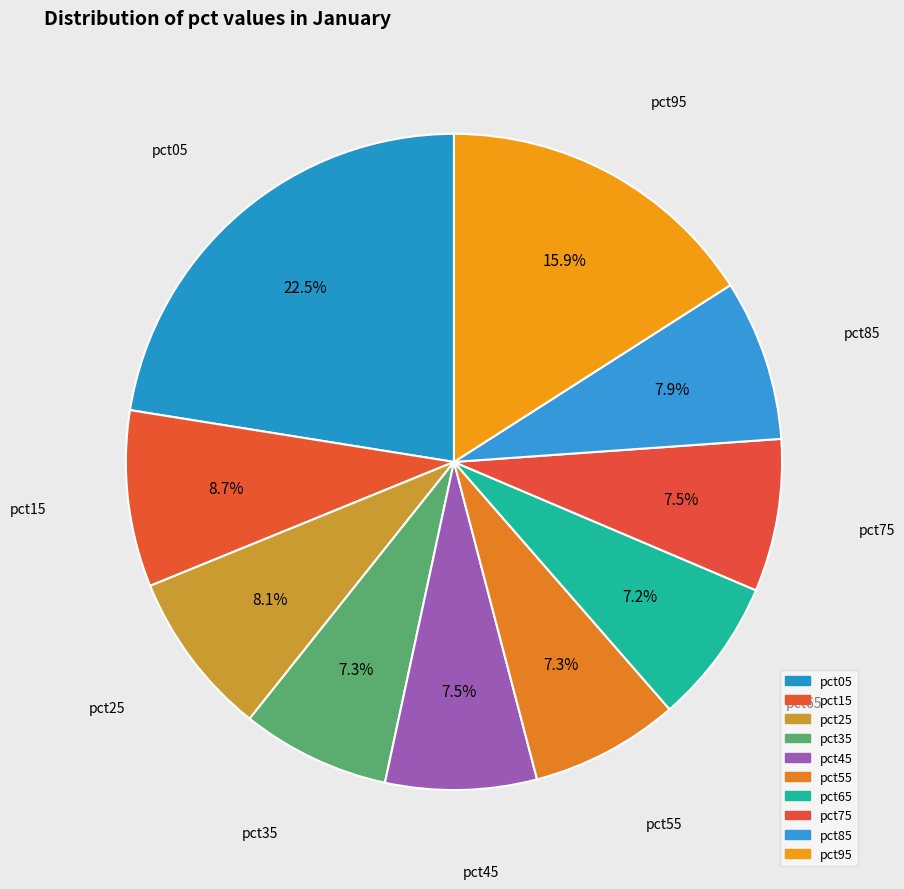

How many slices are in this pie chart?

10